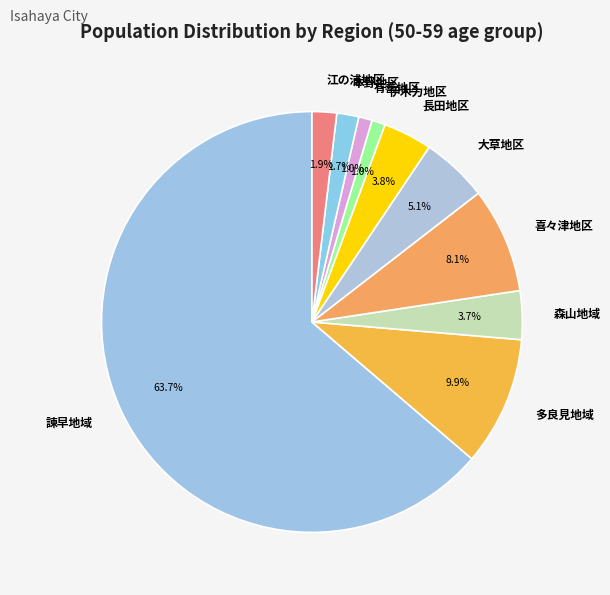

What is the largest slice in the pie chart?

諫早地域